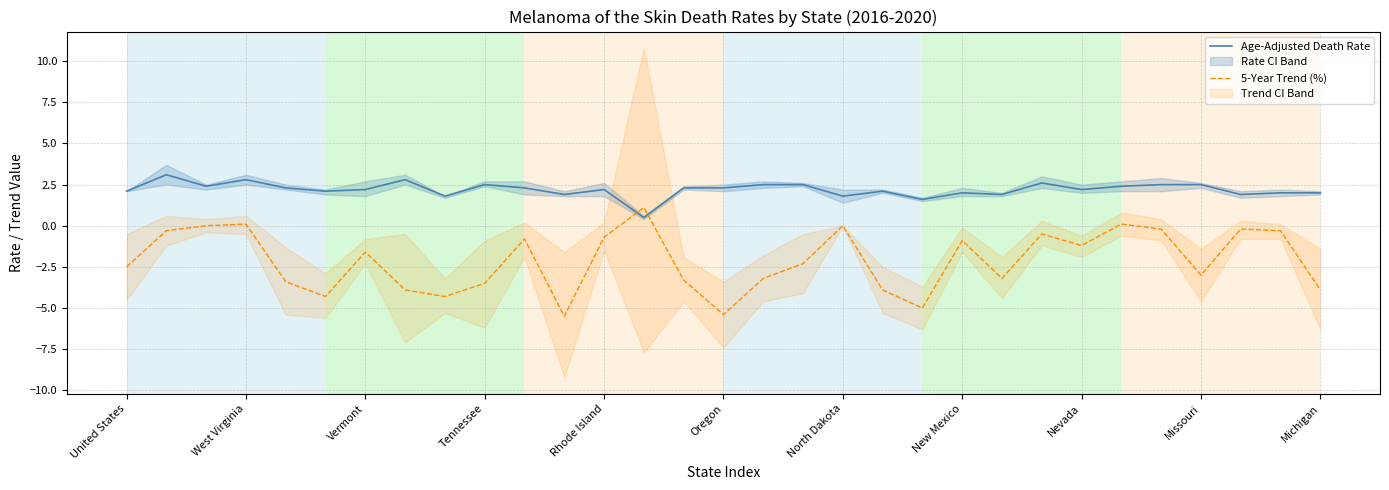

Does the chart have visible grid lines?

Yes